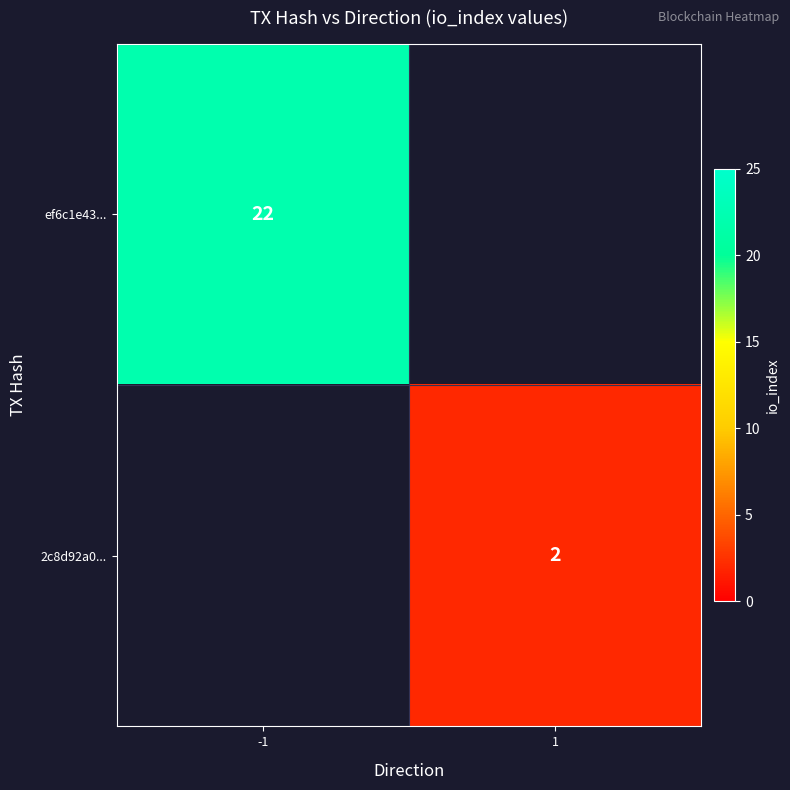

The 2c8d92a0... series shows 1 at 1. True or false?

False